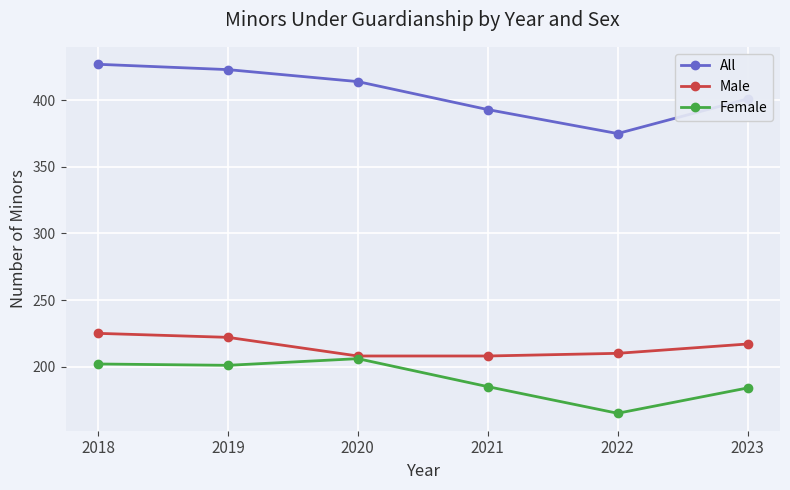

True or false: All has more than 1 interior local peaks.

False